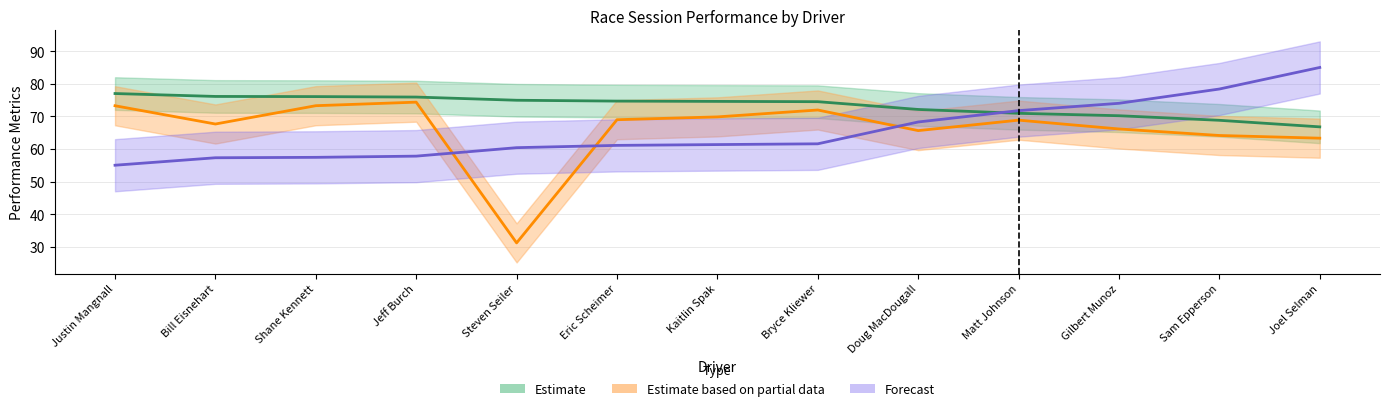

The value of Average Speed at Eric Scheimer is 69.0. True or false?

True